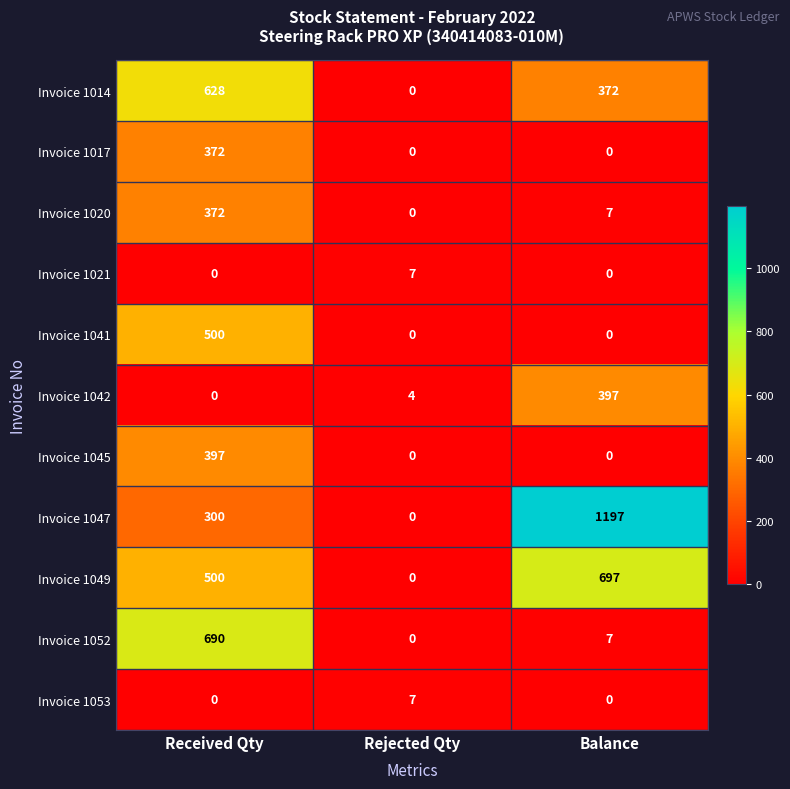

How many Invoice 1014 values are between 0 and 628?

3